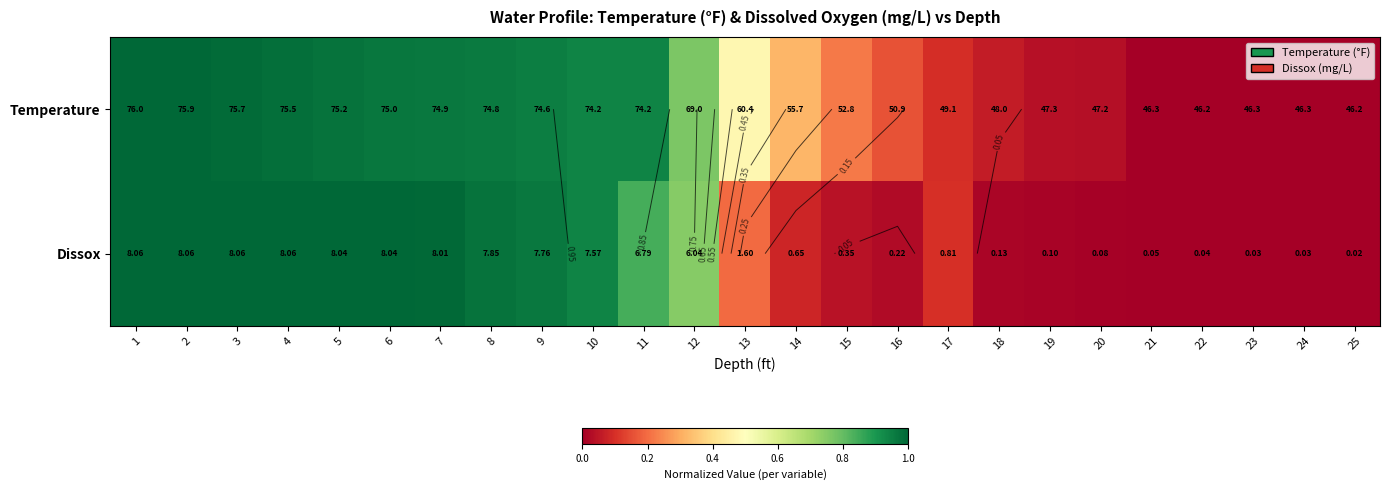

Which series has the largest range (max minus min)?

Temperature